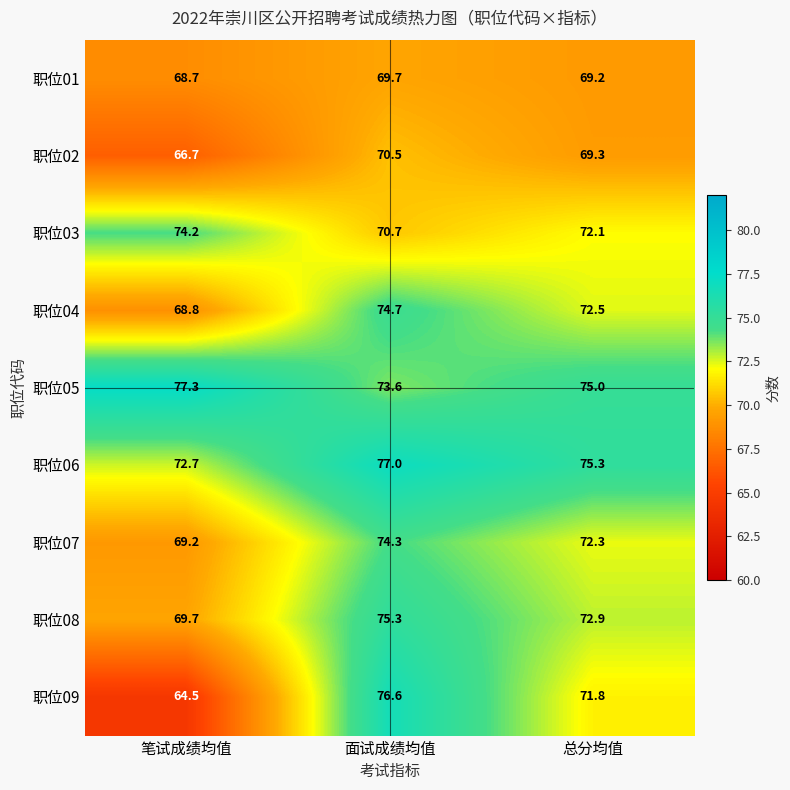

Between 面试成绩均值 and 总分均值, which series saw the biggest shift?

职位09